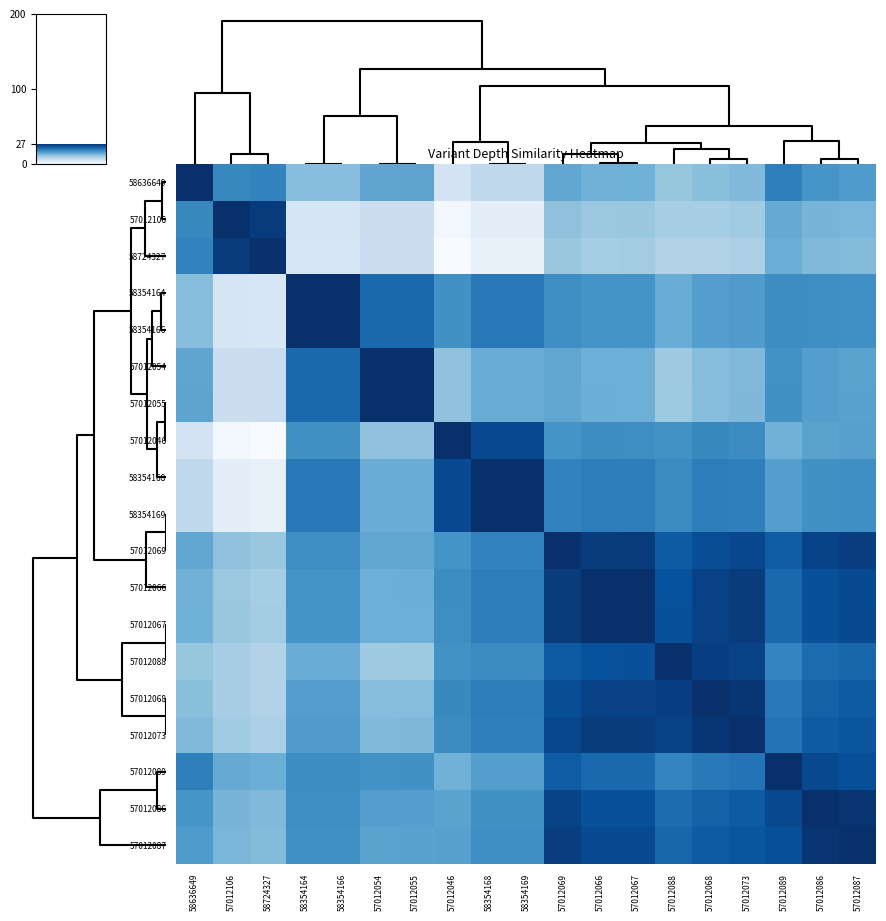

Reading left to right, extract all data points from this chart.

58636649: 58636649=27.0	57012106=17.9	58724327=18.3	58354164=11.6	58354166=11.6	57012054=14.5	57012055=14.6	57012046=4.9	58354168=7.4	58354169=7.4	57012069=14.3	57012066=13.0	57012067=13.1	57012088=10.6	57012068=11.4	57012073=12.0	57012089=18.7	57012086=16.4	57012087=15.8
57012106: 58636649=17.9	57012106=27.0	58724327=25.7	58354164=4.5	58354166=4.5	57012054=6.1	57012055=6.1	57012046=0.7	58354168=2.6	58354169=2.6	57012069=11.1	57012066=10.2	57012067=10.4	57012088=9.3	57012068=9.3	57012073=9.8	57012089=13.9	57012086=12.7	57012087=12.5
58724327: 58636649=18.3	57012106=25.7	58724327=27.0	58354164=4.3	58354166=4.3	57012054=6.1	57012055=6.2	57012046=0.0	58354168=2.0	58354169=2.0	57012069=10.4	57012066=9.5	57012067=9.6	57012088=8.4	57012068=8.5	57012073=9.0	57012089=13.4	57012086=12.1	57012087=11.8
58354164: 58636649=11.6	57012106=4.5	58724327=4.3	58354164=27.0	58354166=27.0	57012054=21.1	57012055=21.1	57012046=16.9	58354168=19.4	58354169=19.4	57012069=17.2	57012066=16.7	57012067=16.6	57012088=13.7	57012068=15.4	57012073=15.7	57012089=17.4	57012086=17.2	57012087=17.0
58354166: 58636649=11.6	57012106=4.5	58724327=4.3	58354164=27.0	58354166=27.0	57012054=21.1	57012055=21.1	57012046=16.9	58354168=19.4	58354169=19.4	57012069=17.2	57012066=16.7	57012067=16.6	57012088=13.7	57012068=15.4	57012073=15.7	57012089=17.4	57012086=17.2	57012087=17.0
57012054: 58636649=14.5	57012106=6.1	58724327=6.1	58354164=21.1	58354166=21.1	57012054=27.0	57012055=27.0	57012046=11.1	58354168=13.7	58354169=13.7	57012069=14.4	57012066=13.4	57012067=13.3	57012088=10.0	57012068=11.6	57012073=12.1	57012089=16.9	57012086=15.4	57012087=14.9
57012055: 58636649=14.6	57012106=6.1	58724327=6.2	58354164=21.1	58354166=21.1	57012054=27.0	57012055=27.0	57012046=11.1	58354168=13.7	58354169=13.7	57012069=14.4	57012066=13.4	57012067=13.3	57012088=10.0	57012068=11.6	57012073=12.1	57012089=16.9	57012086=15.4	57012087=14.9
57012046: 58636649=4.9	57012106=0.7	58724327=0.0	58354164=16.9	58354166=16.9	57012054=11.1	57012055=11.1	57012046=27.0	58354168=24.3	58354169=24.3	57012069=16.6	57012066=17.4	57012067=17.2	57012088=16.9	57012068=17.8	57012073=17.4	57012089=13.0	57012086=14.8	57012087=15.2
58354168: 58636649=7.4	57012106=2.6	58724327=2.0	58354164=19.4	58354166=19.4	57012054=13.7	57012055=13.7	57012046=24.3	58354168=27.0	58354169=27.0	57012069=18.4	57012066=19.0	57012067=18.8	57012088=17.6	57012068=18.9	57012073=18.7	57012089=15.3	57012086=16.9	57012087=17.2
58354169: 58636649=7.4	57012106=2.6	58724327=2.0	58354164=19.4	58354166=19.4	57012054=13.7	57012055=13.7	57012046=24.3	58354168=27.0	58354169=27.0	57012069=18.5	57012066=19.0	57012067=18.8	57012088=17.6	57012068=18.9	57012073=18.7	57012089=15.3	57012086=16.9	57012087=17.2
57012069: 58636649=14.3	57012106=11.1	58724327=10.4	58354164=17.2	58354166=17.2	57012054=14.4	57012055=14.4	57012046=16.6	58354168=18.4	58354169=18.5	57012069=27.0	57012066=25.7	57012067=25.7	57012088=22.5	57012068=23.8	57012073=24.5	57012089=22.4	57012086=24.9	57012087=25.4
57012066: 58636649=13.0	57012106=10.2	58724327=9.5	58354164=16.7	58354166=16.7	57012054=13.4	57012055=13.4	57012046=17.4	58354168=19.0	58354169=19.0	57012069=25.7	57012066=27.0	57012067=26.9	57012088=23.6	57012068=25.1	57012073=25.7	57012089=21.1	57012086=23.7	57012087=24.2
57012067: 58636649=13.1	57012106=10.4	58724327=9.6	58354164=16.6	58354166=16.6	57012054=13.3	57012055=13.3	57012046=17.2	58354168=18.8	58354169=18.8	57012069=25.7	57012066=26.9	57012067=27.0	57012088=23.7	57012068=25.1	57012073=25.7	57012089=21.2	57012086=23.7	57012087=24.3
57012088: 58636649=10.6	57012106=9.3	58724327=8.4	58354164=13.7	58354166=13.7	57012054=10.0	57012055=10.0	57012046=16.9	58354168=17.6	58354169=17.6	57012069=22.5	57012066=23.6	57012067=23.7	57012088=27.0	57012068=25.3	57012073=24.9	57012089=18.2	57012086=20.7	57012087=21.3
57012068: 58636649=11.4	57012106=9.3	58724327=8.5	58354164=15.4	58354166=15.4	57012054=11.6	57012055=11.6	57012046=17.8	58354168=18.9	58354169=18.9	57012069=23.8	57012066=25.1	57012067=25.1	57012088=25.3	57012068=27.0	57012073=26.3	57012089=19.3	57012086=21.9	57012087=22.5
57012073: 58636649=12.0	57012106=9.8	58724327=9.0	58354164=15.7	58354166=15.7	57012054=12.1	57012055=12.1	57012046=17.4	58354168=18.7	58354169=18.7	57012069=24.5	57012066=25.7	57012067=25.7	57012088=24.9	57012068=26.3	57012073=27.0	57012089=20.0	57012086=22.5	57012087=23.1
57012089: 58636649=18.7	57012106=13.9	58724327=13.4	58354164=17.4	58354166=17.4	57012054=16.9	57012055=16.9	57012046=13.0	58354168=15.3	58354169=15.3	57012069=22.4	57012066=21.1	57012067=21.2	57012088=18.2	57012068=19.3	57012073=20.0	57012089=27.0	57012086=24.5	57012087=23.8
57012086: 58636649=16.4	57012106=12.7	58724327=12.1	58354164=17.2	58354166=17.2	57012054=15.4	57012055=15.4	57012046=14.8	58354168=16.9	58354169=16.9	57012069=24.9	57012066=23.7	57012067=23.7	57012088=20.7	57012068=21.9	57012073=22.5	57012089=24.5	57012086=27.0	57012087=26.4
57012087: 58636649=15.8	57012106=12.5	58724327=11.8	58354164=17.0	58354166=17.0	57012054=14.9	57012055=14.9	57012046=15.2	58354168=17.2	58354169=17.2	57012069=25.4	57012066=24.2	57012067=24.3	57012088=21.3	57012068=22.5	57012073=23.1	57012089=23.8	57012086=26.4	57012087=27.0